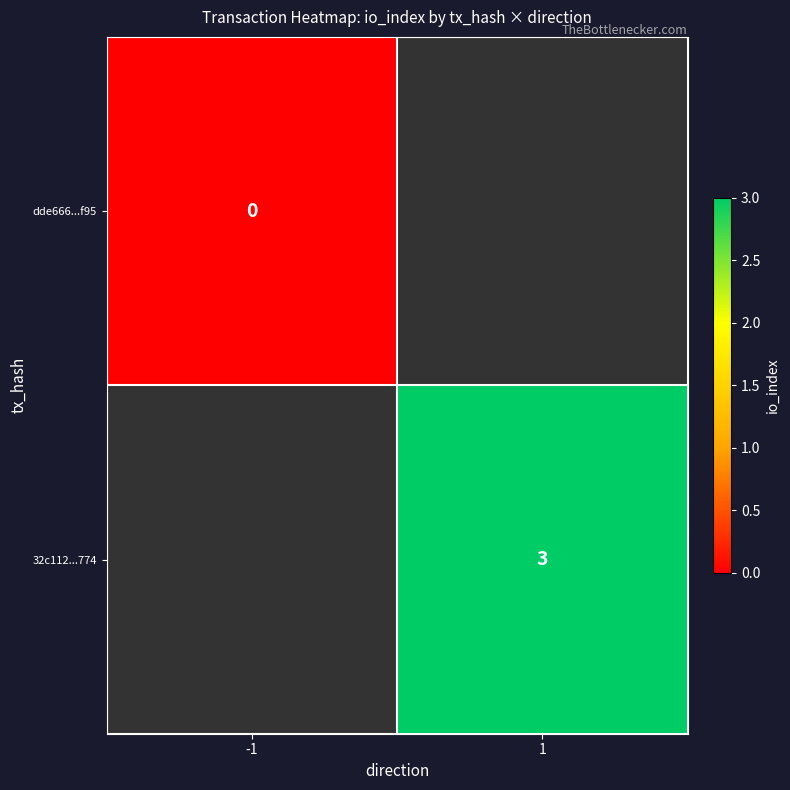

Is it true that 32c112...774 equals 3 at 1?

True